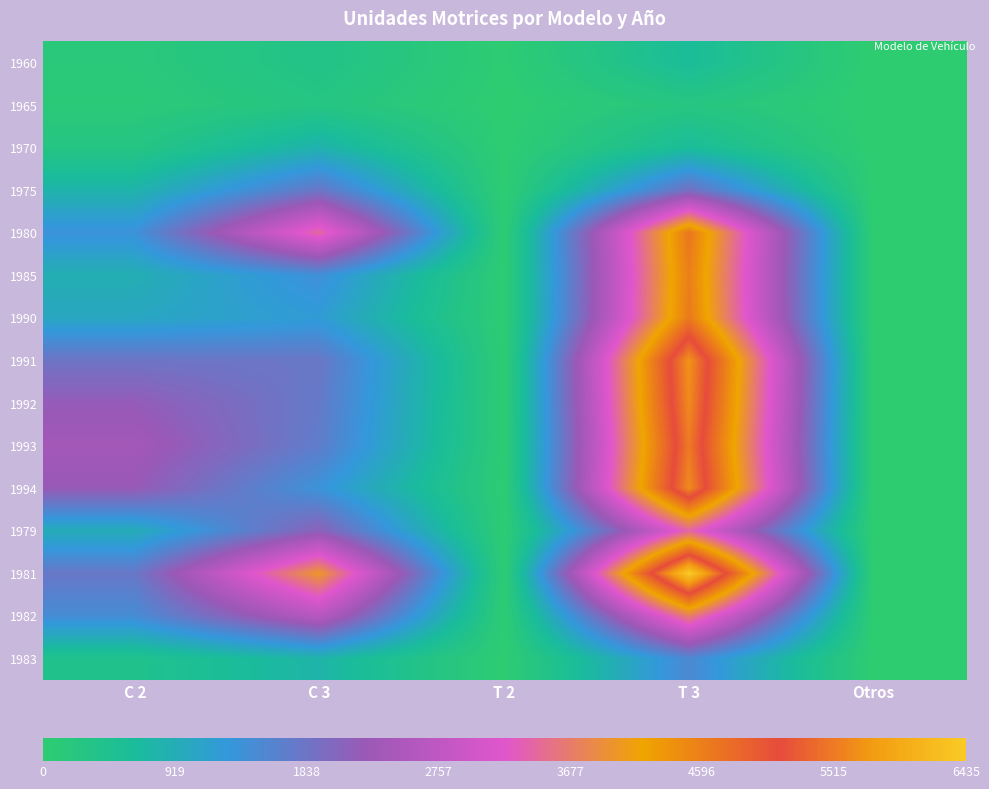

Rank the series at C 2 from lowest to highest value.

1965, 1960, 1970, 1983, 1975, 1985, 1979, 1990, 1980, 1982, 1981, 1991, 1992, 1994, 1993